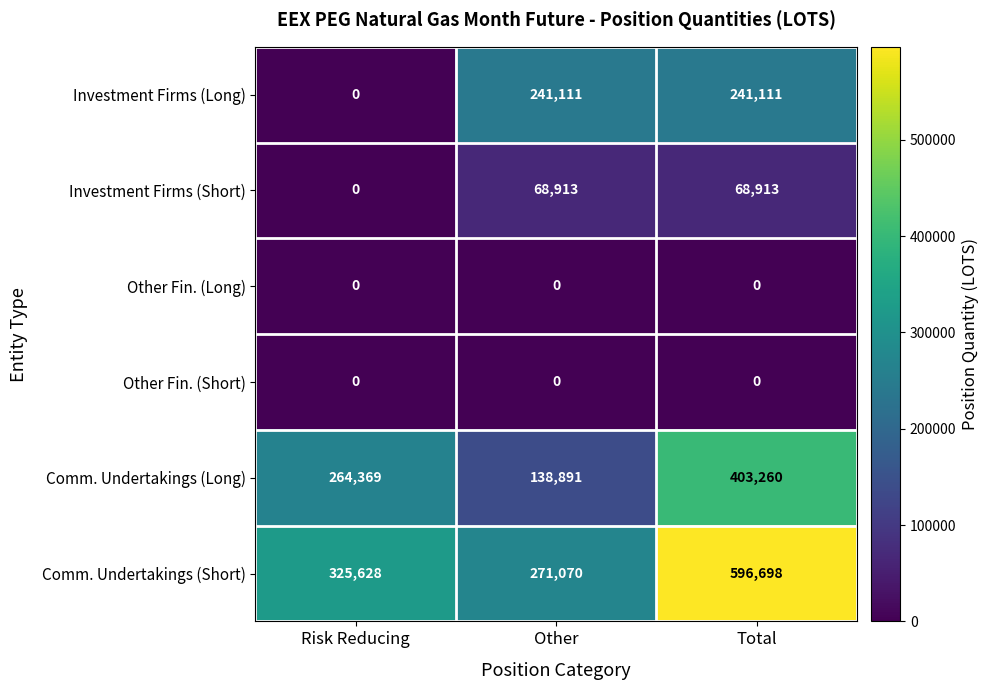

Which series changed the most between Risk Reducing and Other?

Investment Firms (Long)